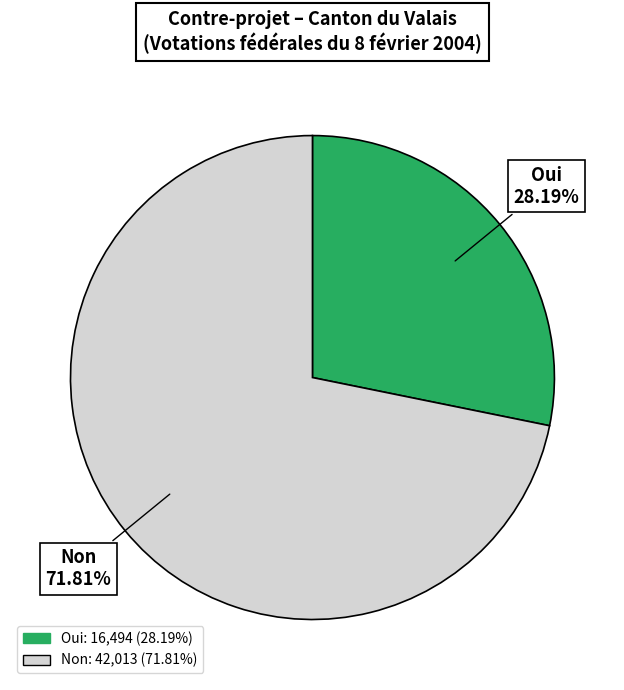

How many slices are in this pie chart?

2